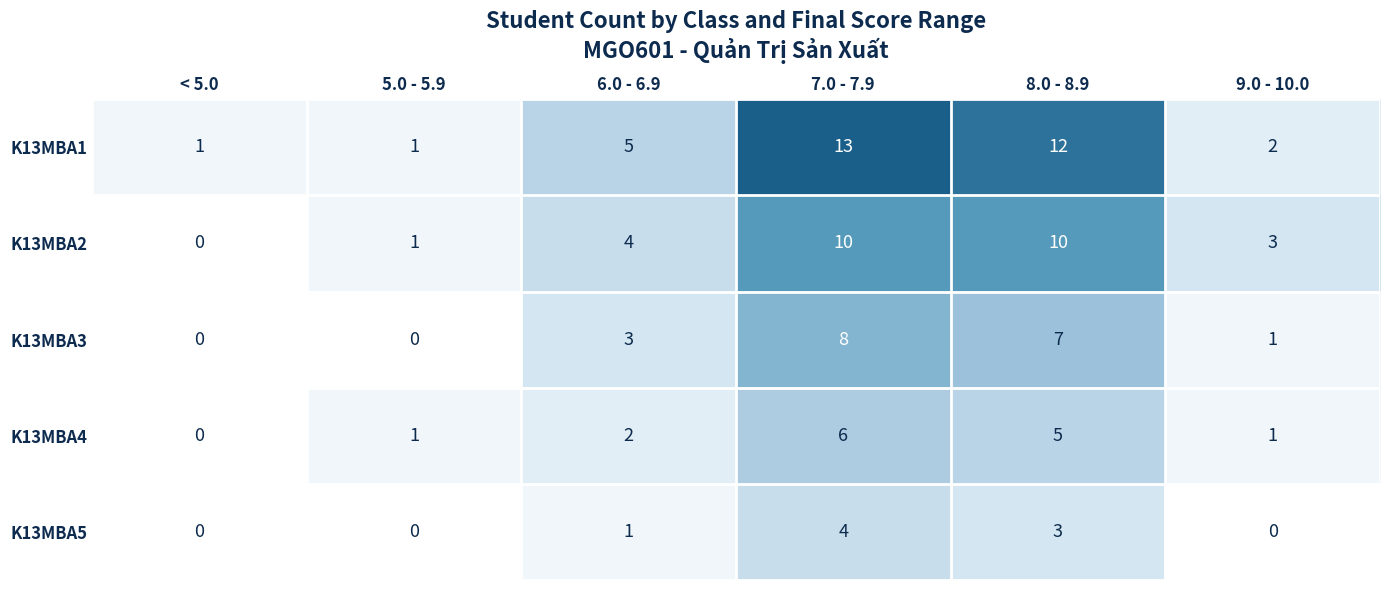

True or false: K13MBA1 has a value of 1 at < 5.0.

True